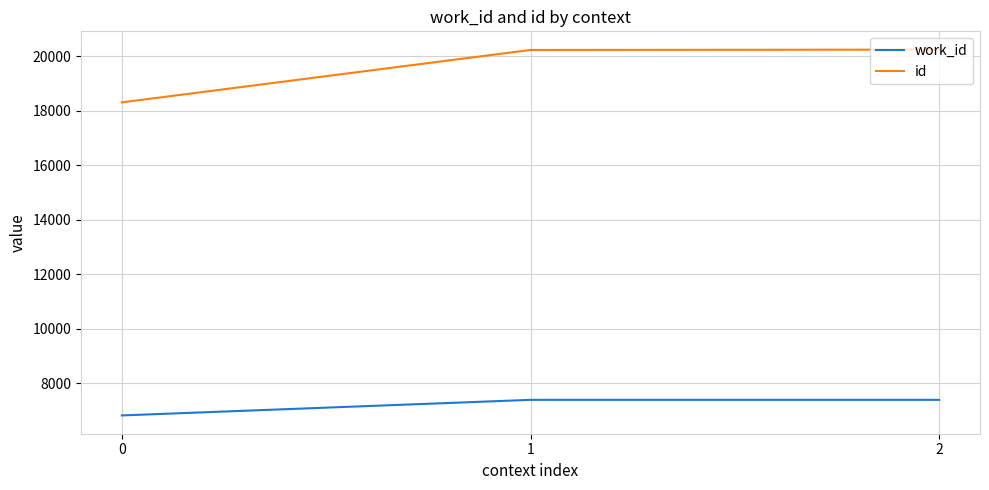

Is the value of id at 2 greater than the value of work_id at 2?

Yes